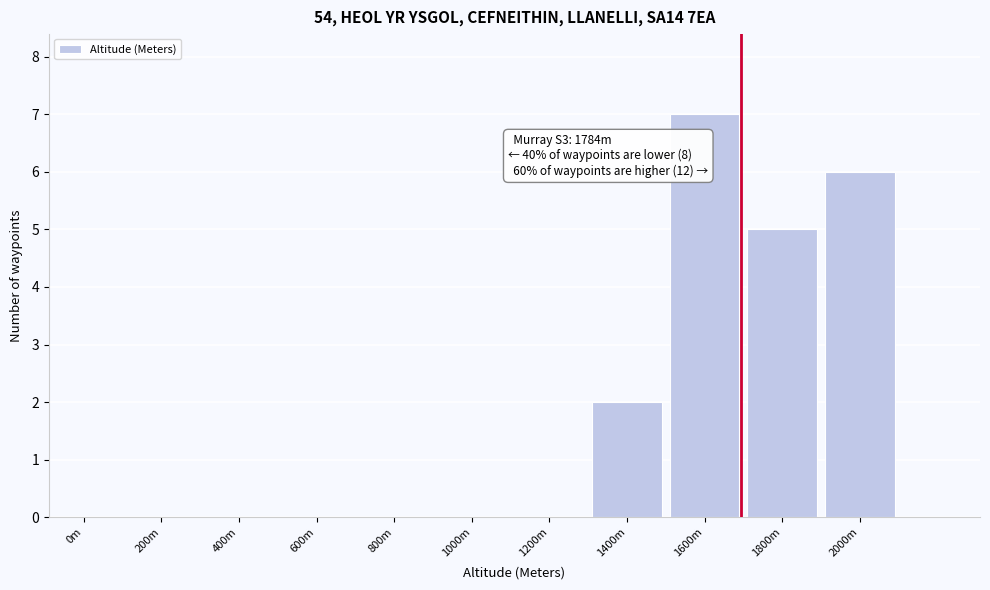

Reading left to right, transcribe all the data shown in this chart.

0m=0	200m=0	400m=0	600m=0	800m=0	1000m=0	1200m=0	1400m=2	1600m=7	1800m=5	2000m=6